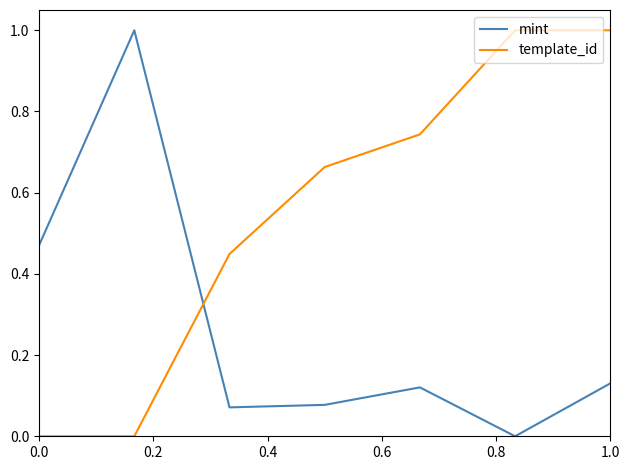

What is the difference between the second highest and second lowest values in the template_id series?

1.0